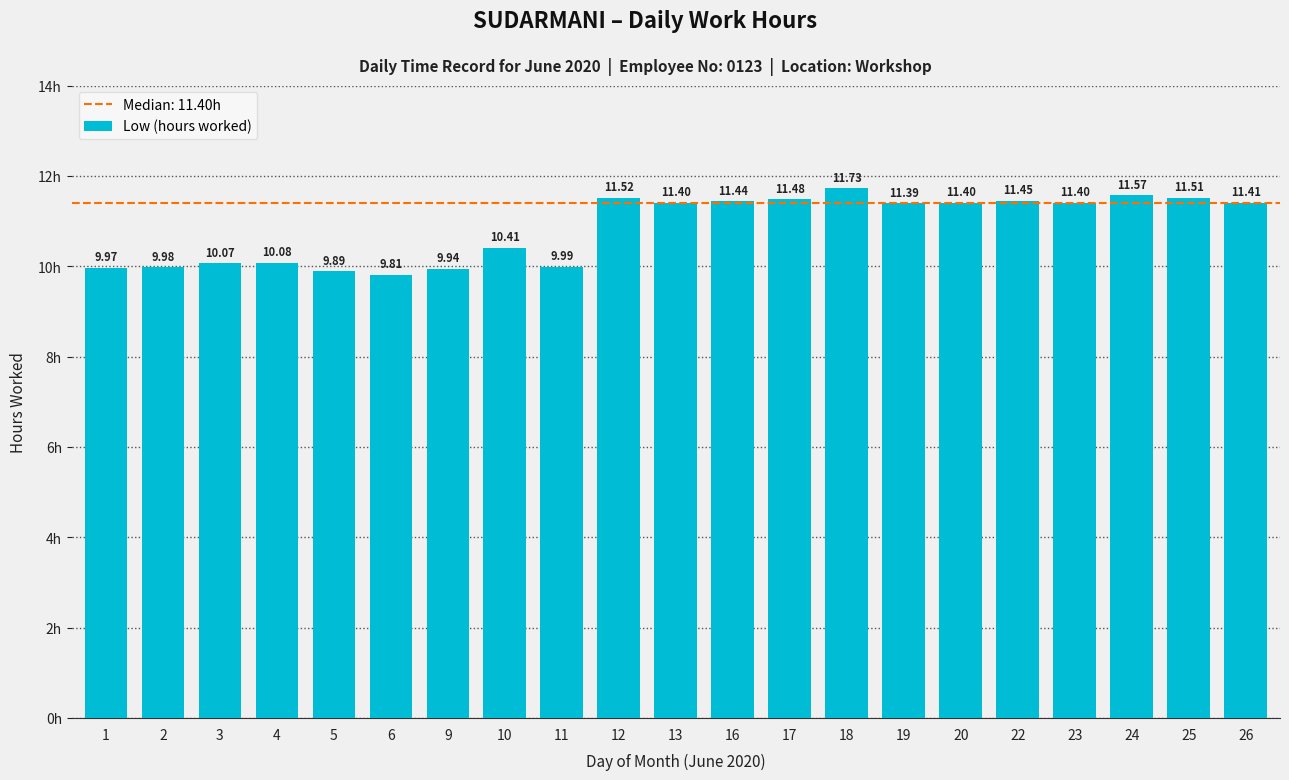

What is the difference between the maximum and second lowest values?

1.8